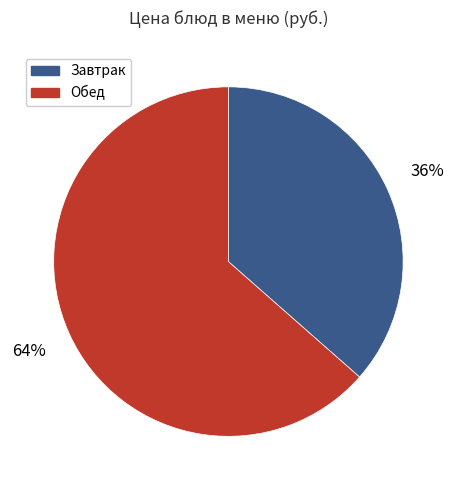

Rank the categories by value from highest to lowest.

Обед, Завтрак